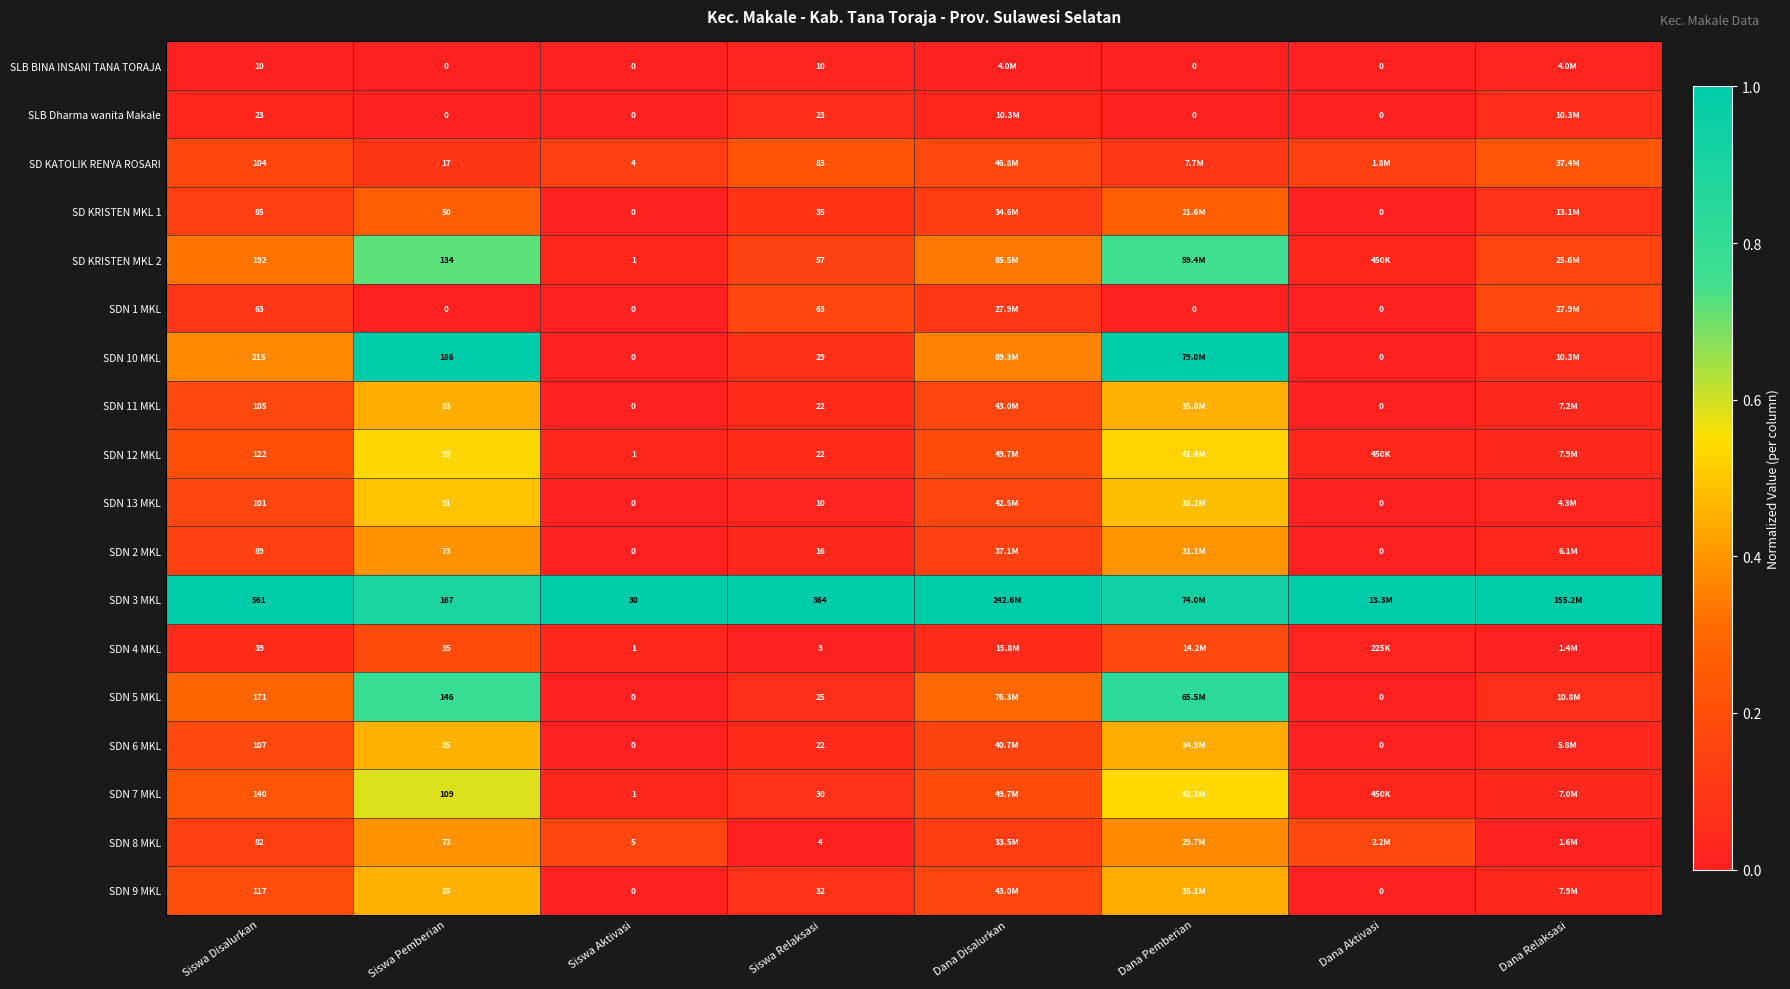

Is the value of SD KRISTEN MKL 2 at Siswa Relaksasi greater than the value of SDN 4 MKL at Siswa Relaksasi?

Yes